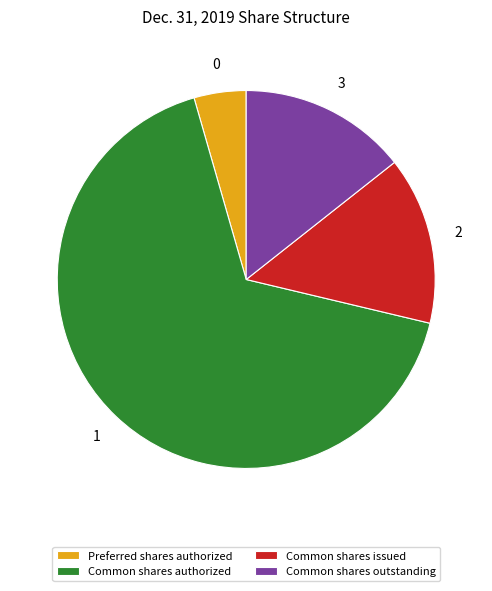

True or false: Common shares authorized accounts for 67% of the total.

True